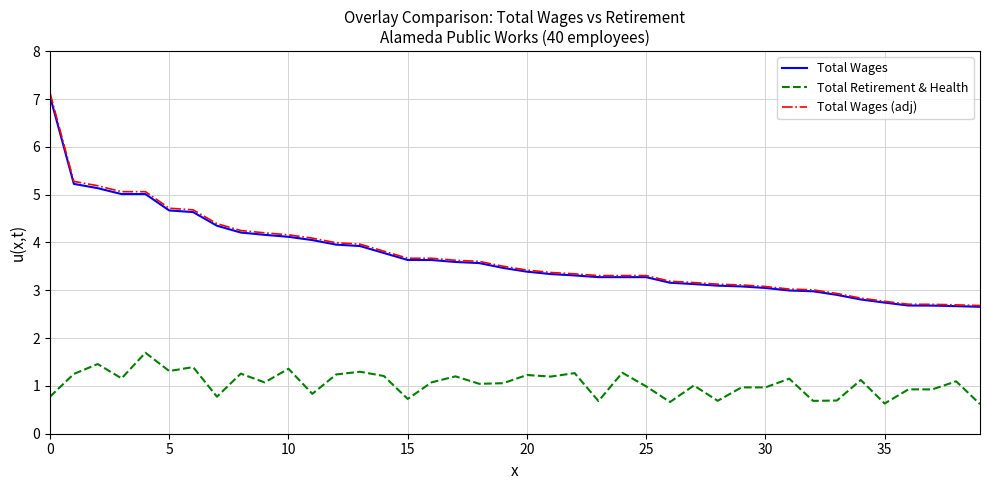

True or false: Total Wages and Total Retirement & Health cross at least once.

False